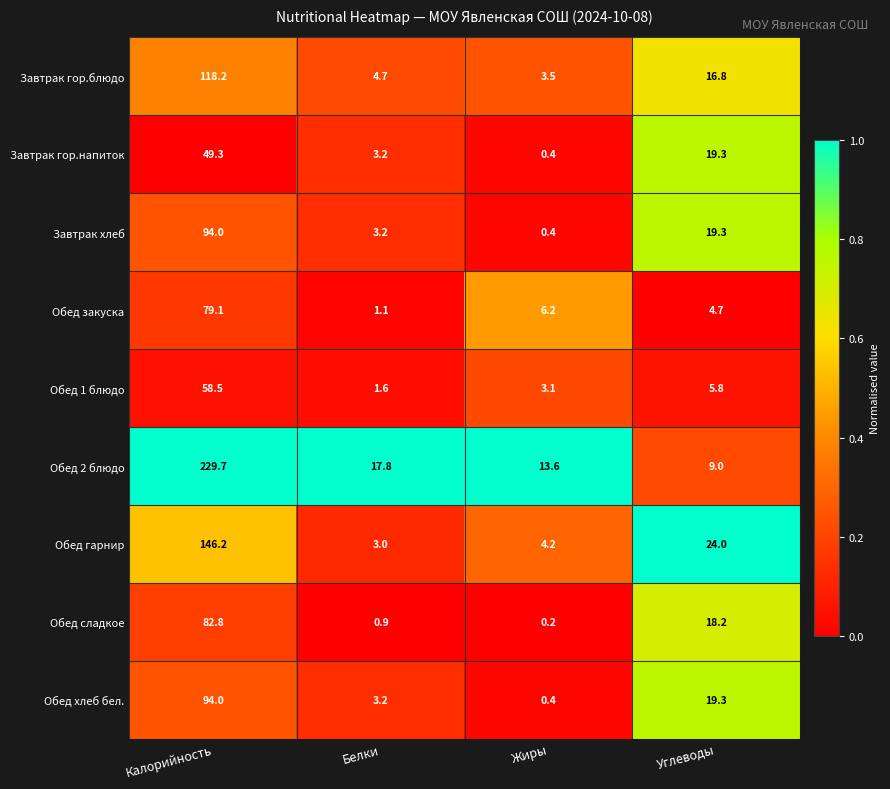

True or false: Завтрак хлеб has a value of 94.0 at Калорийность.

True